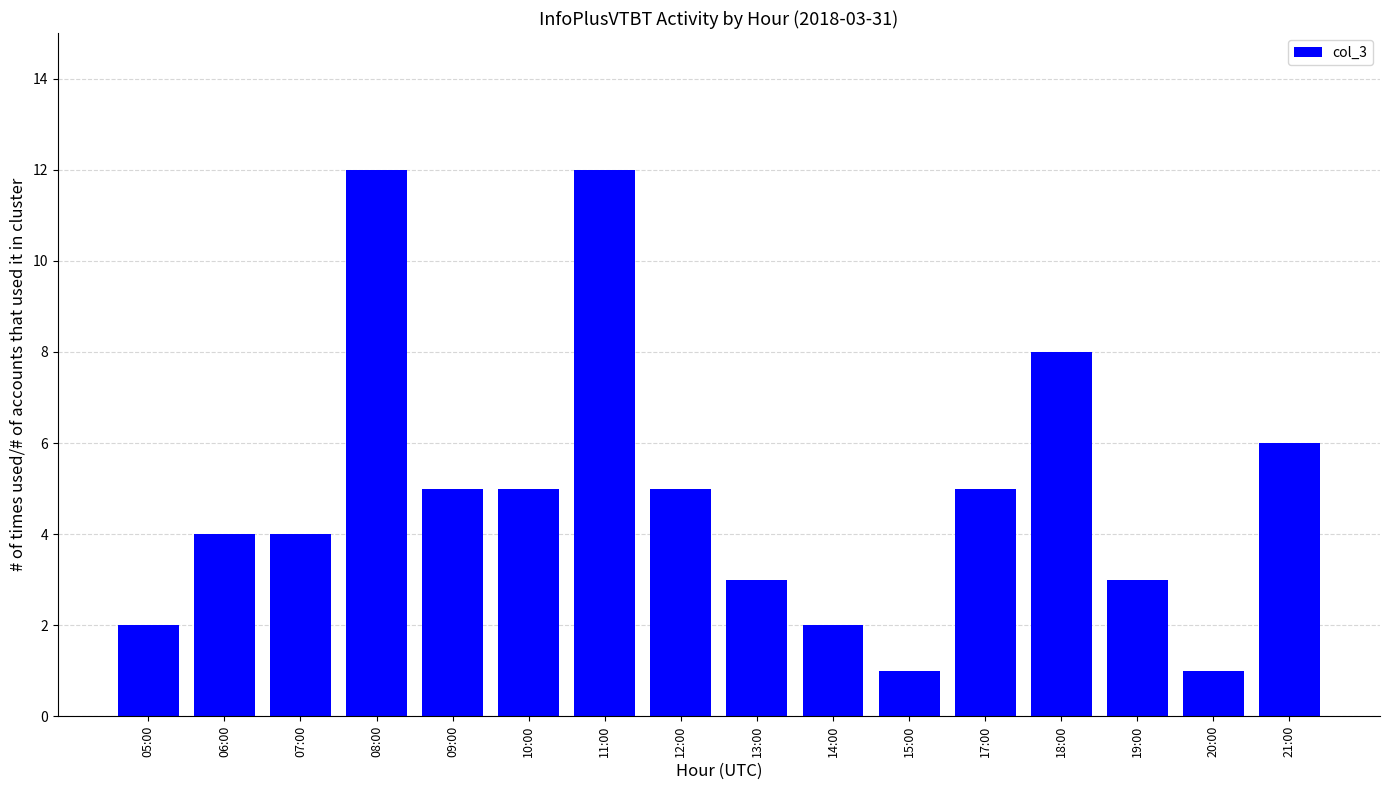

At which label does the data first exceed 5?

08:00